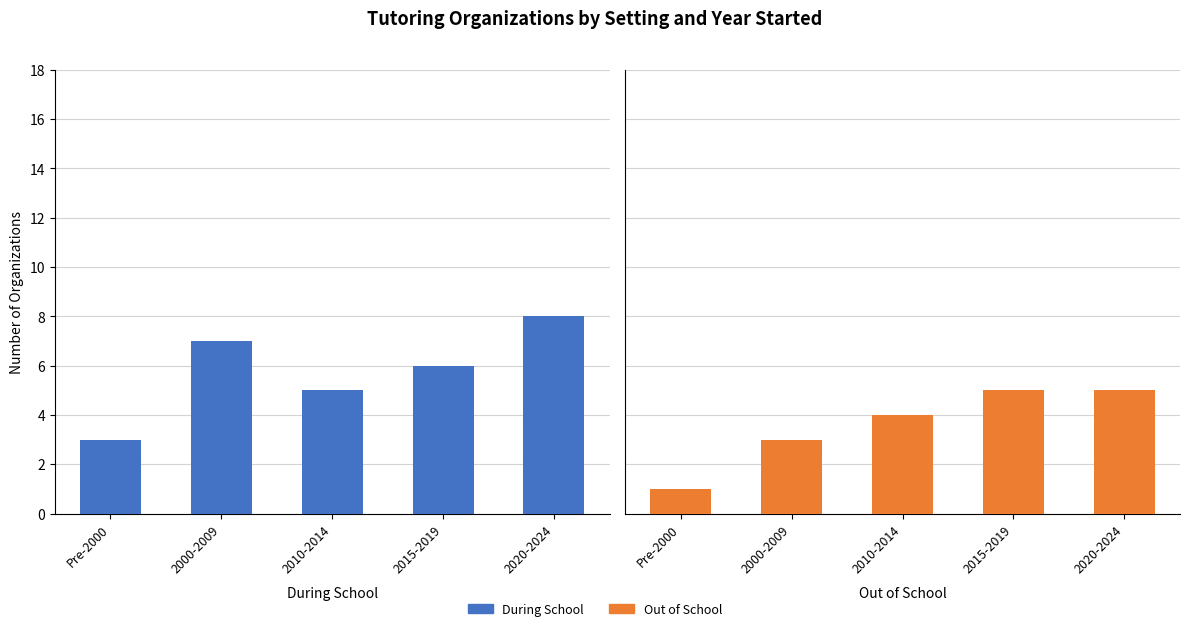

What is the sum of the During School values at Pre-2000 and 2010-2014?

8